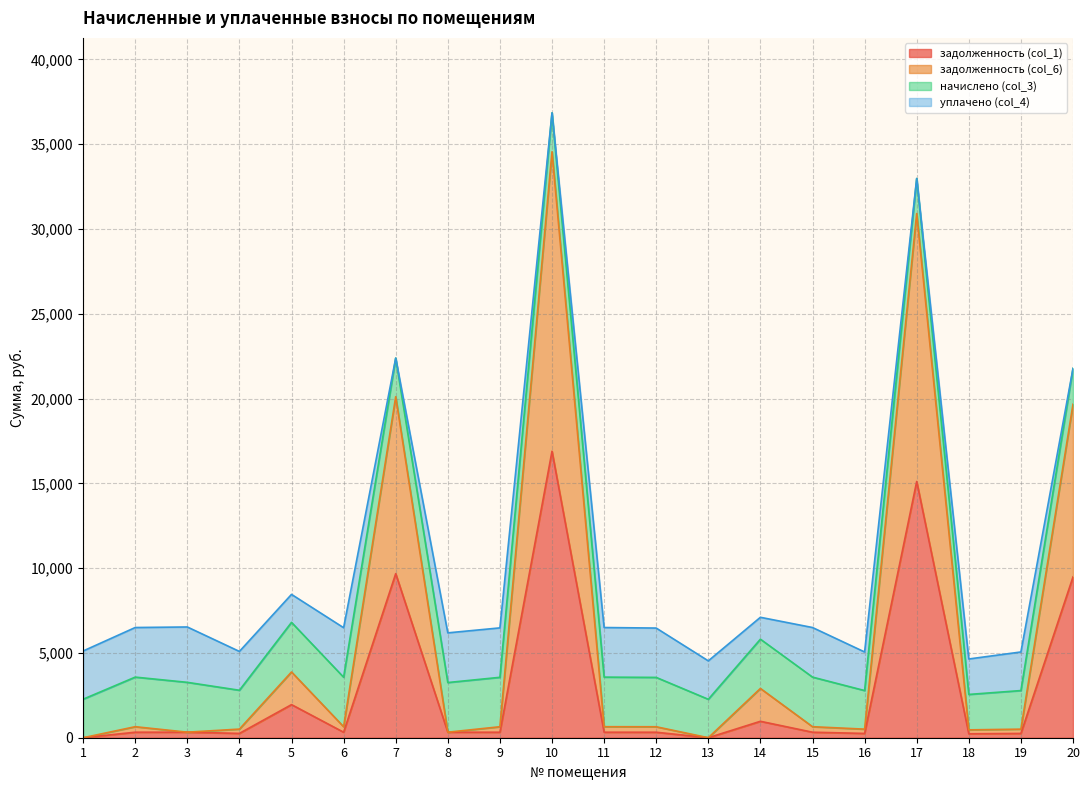

At which category is the sum across all series the highest?

10